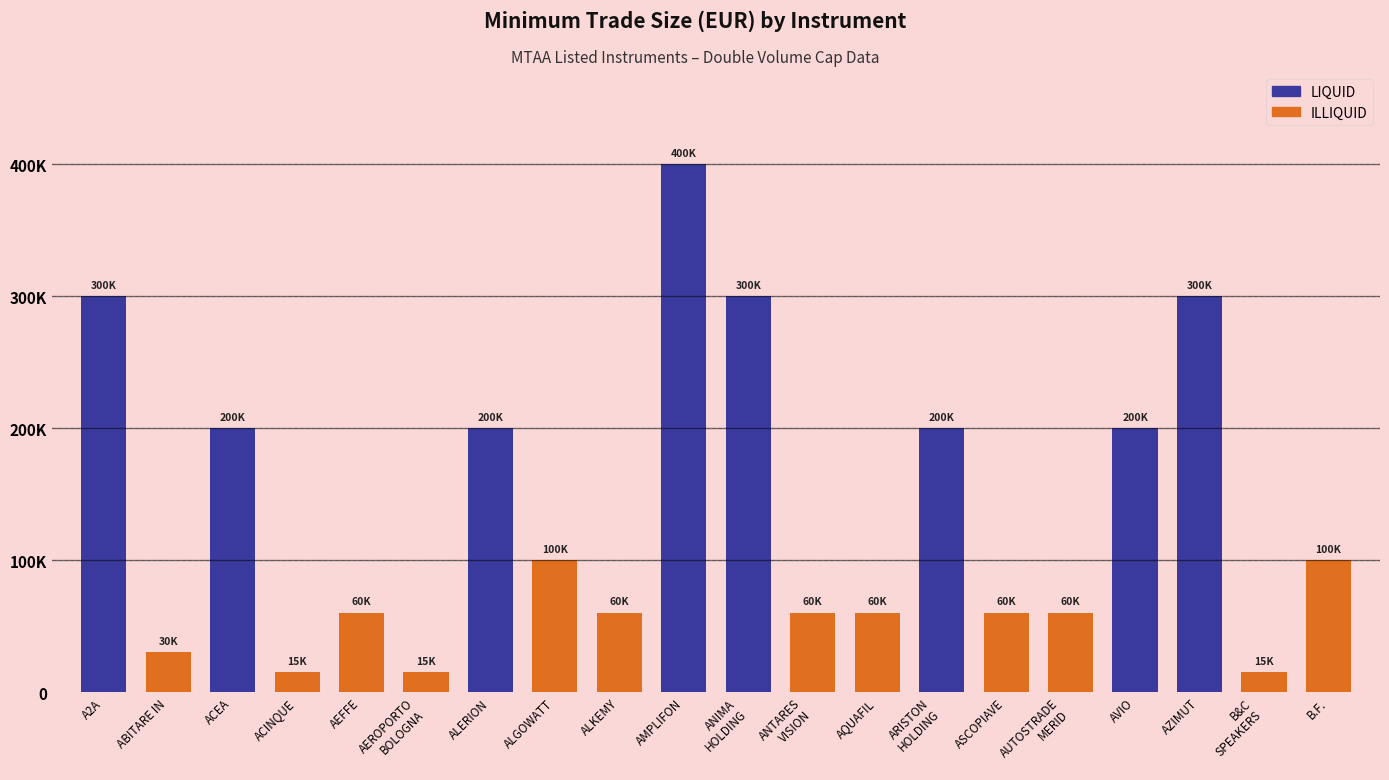

At which label does the data first exceed 100000?

A2A